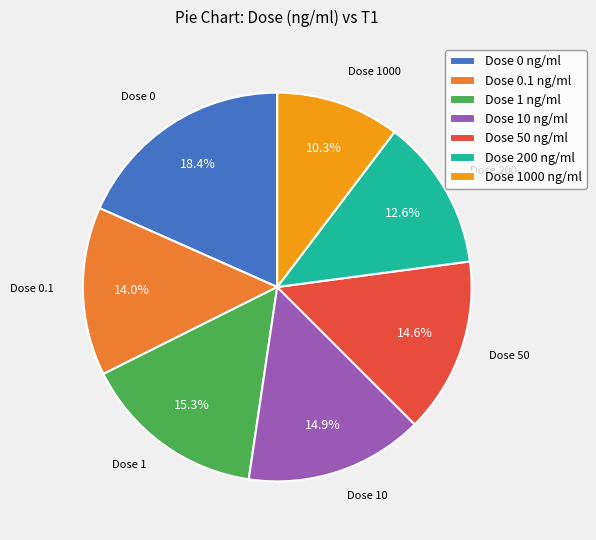

Which slice is the smallest?

Dose 1000 ng/ml